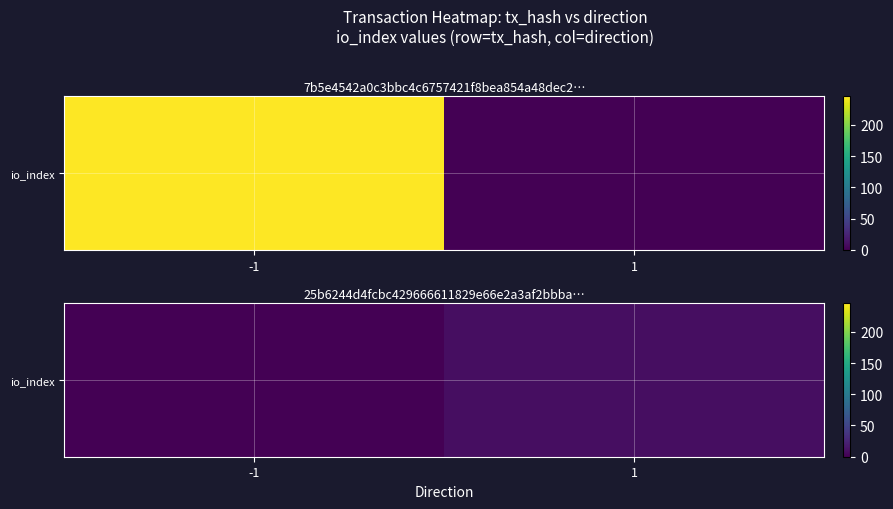

At which label is the value closest to 4?

-1